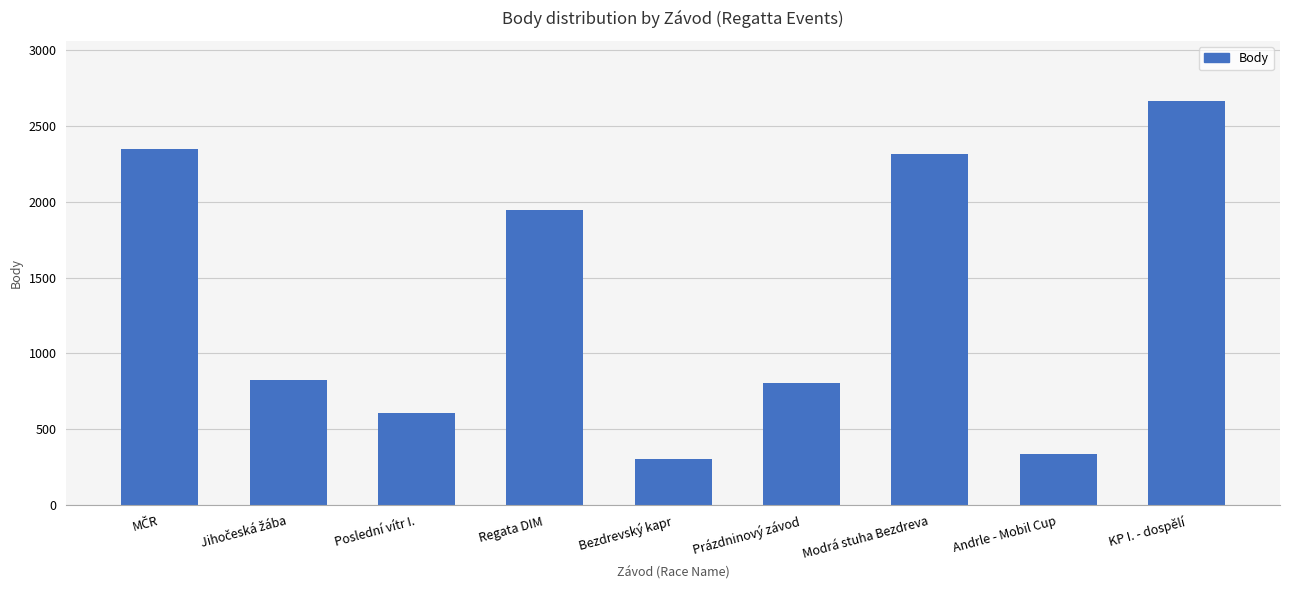

Which category has the highest value across all series?

KP I. - dospělí